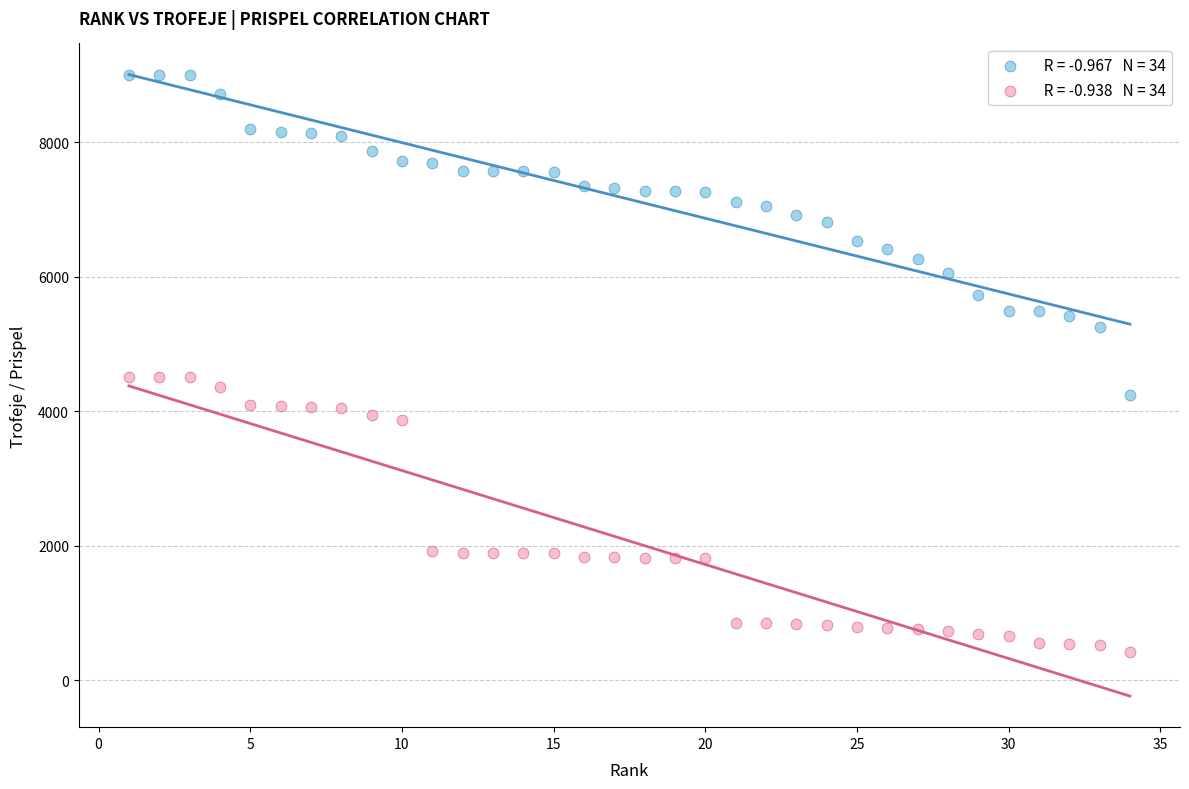

Across all data points, what is the range of X values (max minus min)?

33